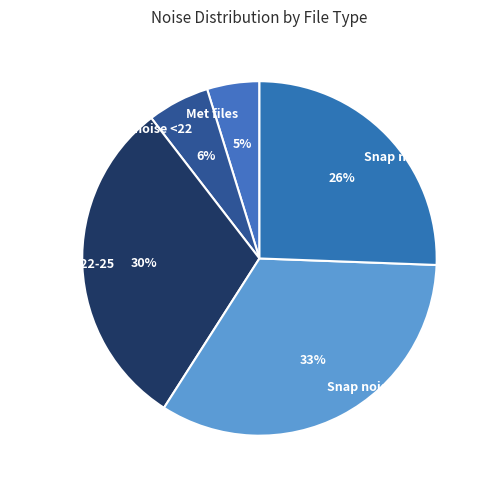

To the nearest percent, what percentage of the pie is Met files?

5%